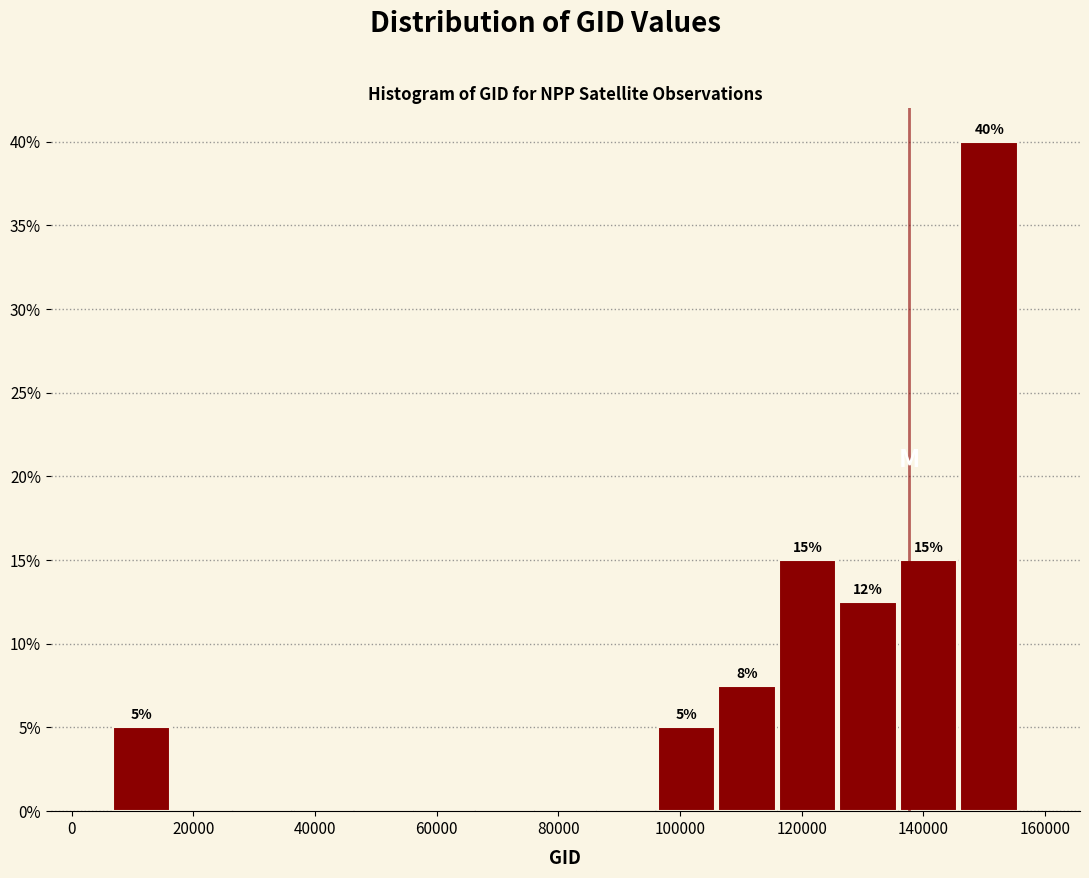

Which range on the x-axis has the tallest bar?

146000 to 156000